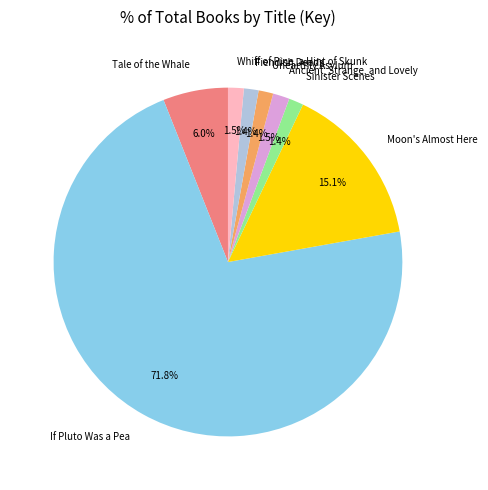

Does any single category account for the majority?

Yes